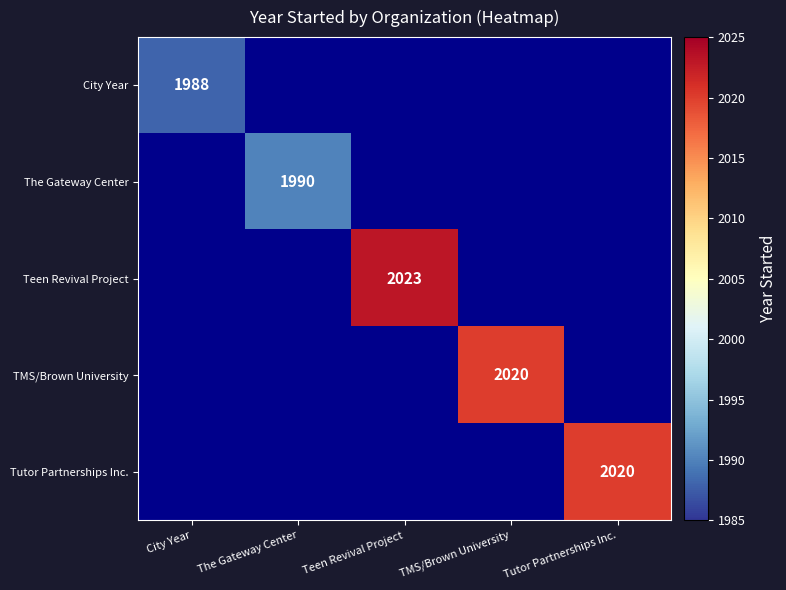

True or false: TMS/Brown University has a value of 2020 at TMS/Brown University.

True